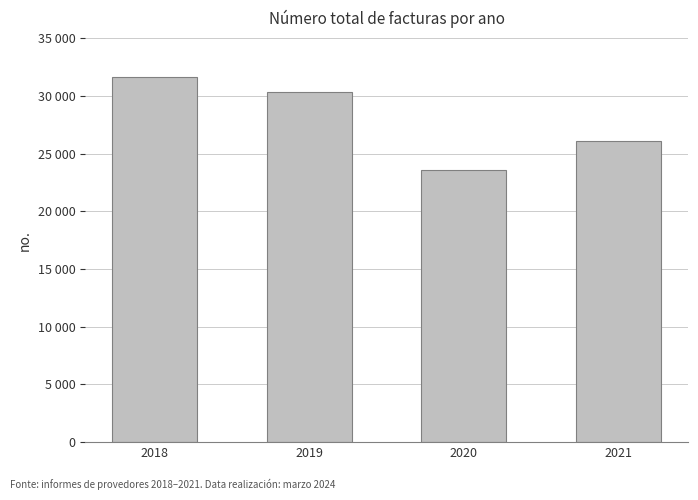

Are the bars horizontal?

No